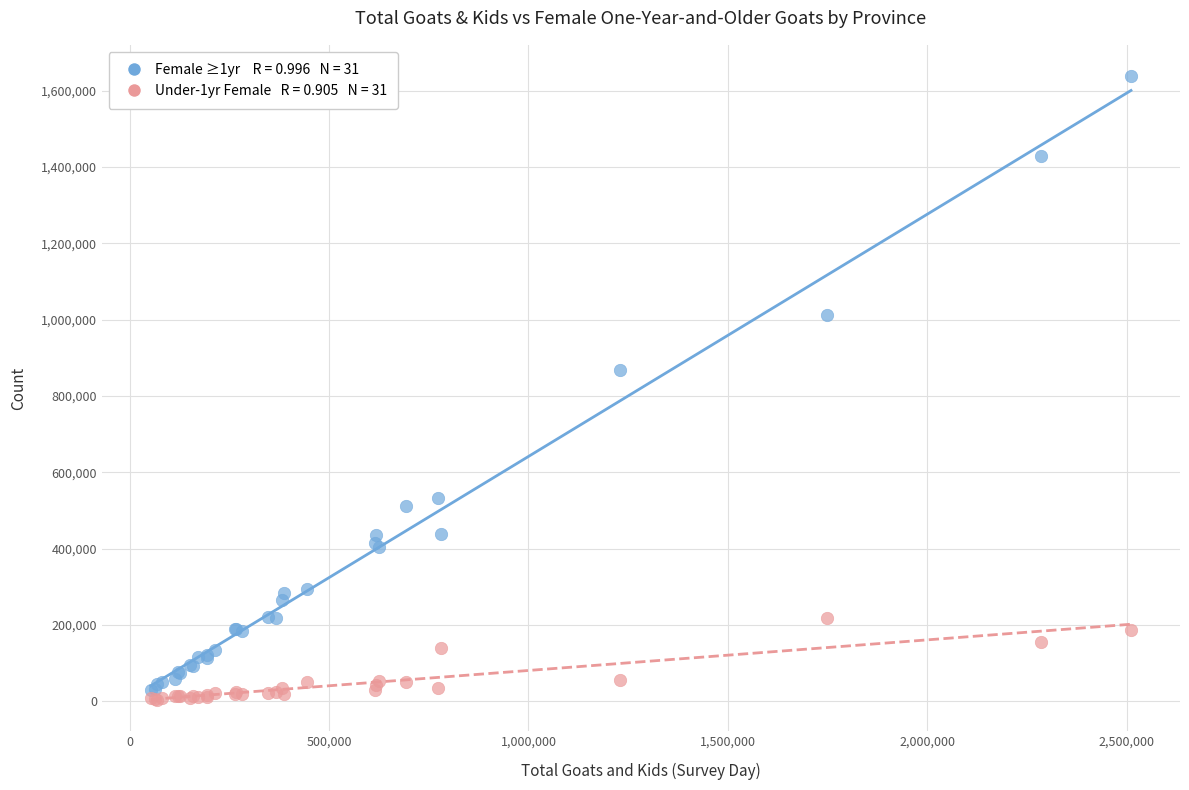

Across all series, what Y value is closest to 821254?

867829